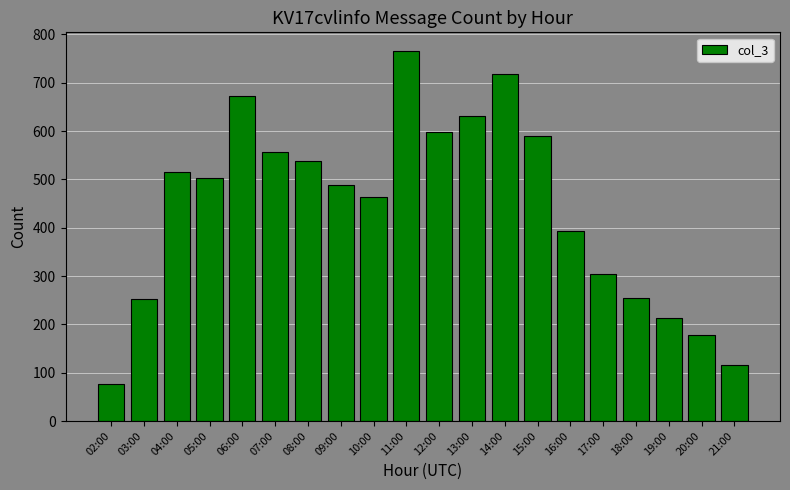

What value does the data have at 04:00, to the nearest 100?

500